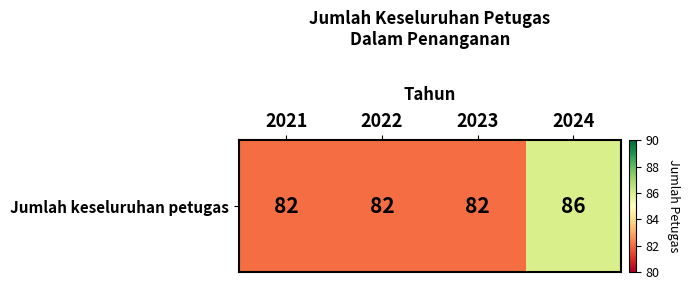

How many series are shown in this chart?

1